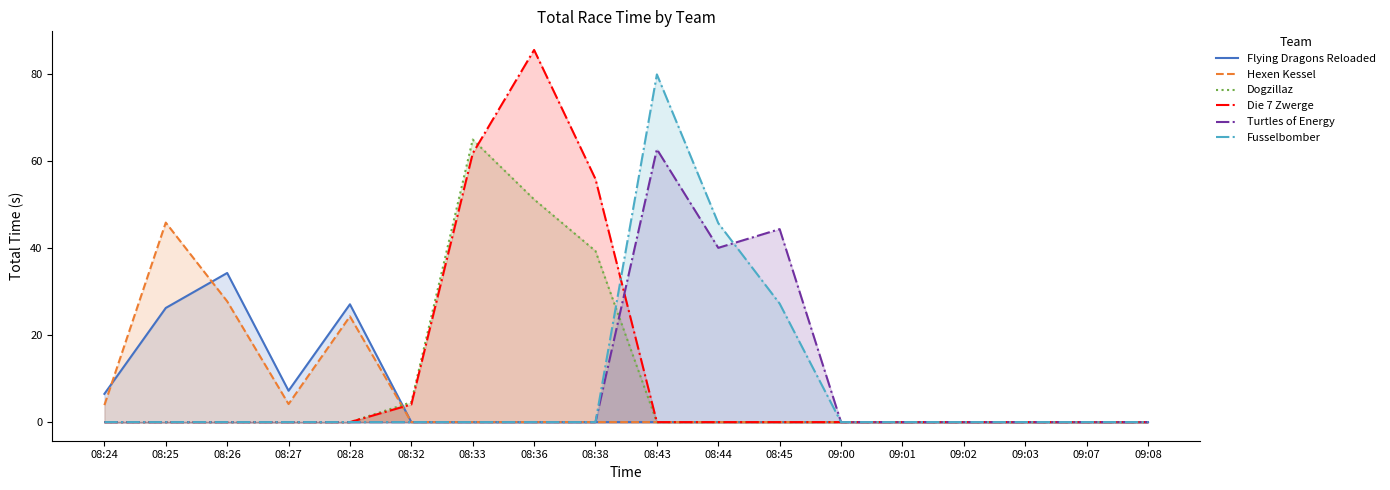

Reading left to right, extract all data points from this chart.

Flying Dragons Reloaded: 6.5	26.2	34.2	7.2	27.1	0.0	0.0	0.0	0.0	0.0	0.0	0.0	0.0	0.0	0.0	0.0	0.0	0.0
Hexen Kessel: 3.9	45.8	27.7	4.2	24.3	0.0	0.0	0.0	0.0	0.0	0.0	0.0	0.0	0.0	0.0	0.0	0.0	0.0
Dogzillaz: 0.0	0.0	0.0	0.0	0.0	4.6	64.9	51.1	39.3	0.0	0.0	0.0	0.0	0.0	0.0	0.0	0.0	0.0
Die 7 Zwerge: 0.0	0.0	0.0	0.0	0.0	4.1	61.7	85.5	55.8	0.0	0.0	0.0	0.0	0.0	0.0	0.0	0.0	0.0
Turtles of Energy: 0.0	0.0	0.0	0.0	0.0	0.0	0.0	0.0	0.0	62.7	40.0	44.3	0.0	0.0	0.0	0.0	0.0	0.0
Fusselbomber: 0.0	0.0	0.0	0.0	0.0	0.0	0.0	0.0	0.0	79.8	45.7	27.2	0.0	0.0	0.0	0.0	0.0	0.0